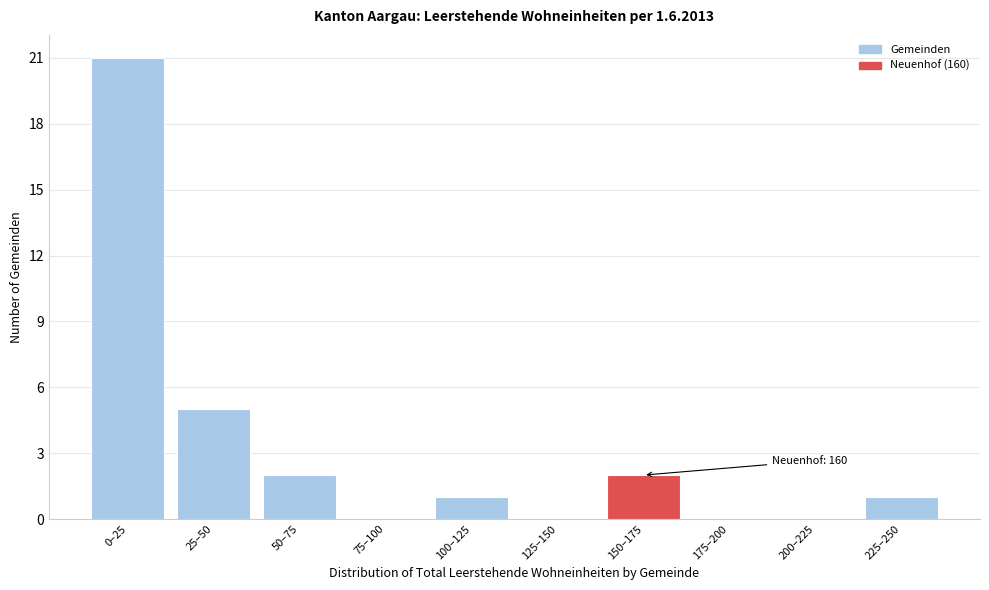

Reading left to right, what are all the values shown in this chart?

0–25=21	25–50=5	50–75=2	75–100=0	100–125=1	125–150=0	150–175=2	175–200=0	200–225=0	225–250=1